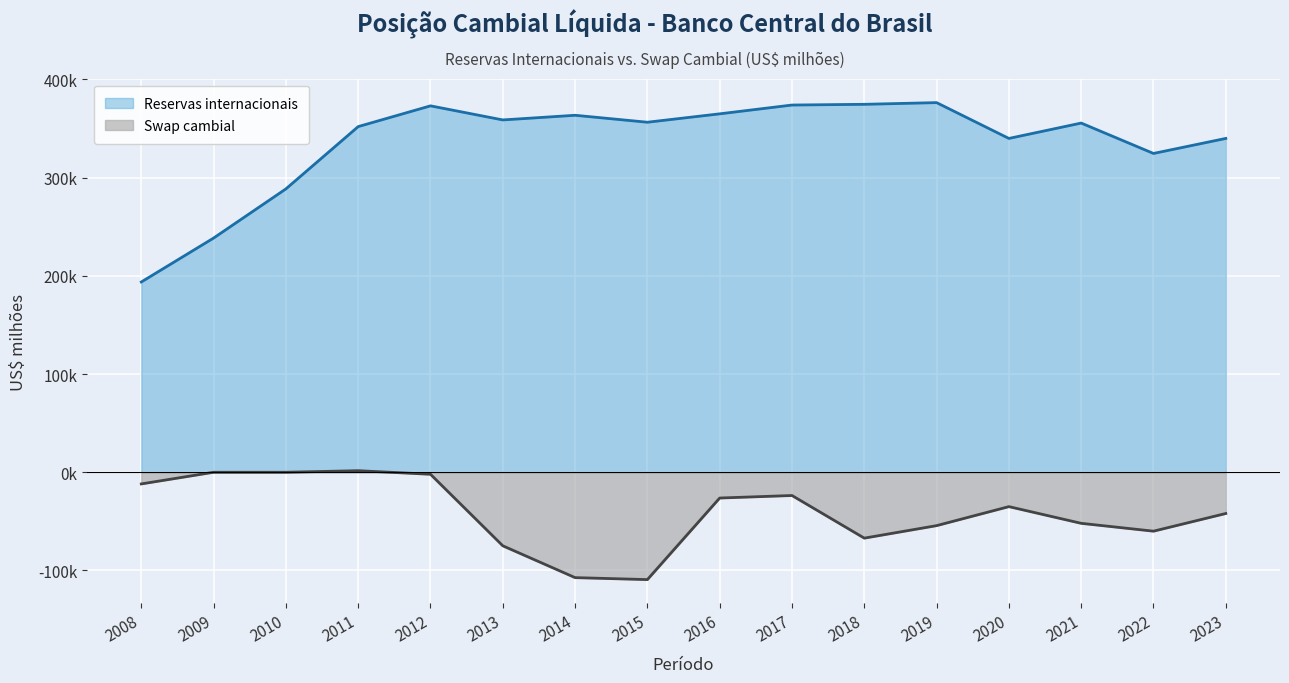

Rank the series by their maximum value, from lowest to highest.

Swap cambial, Reservas internacionais